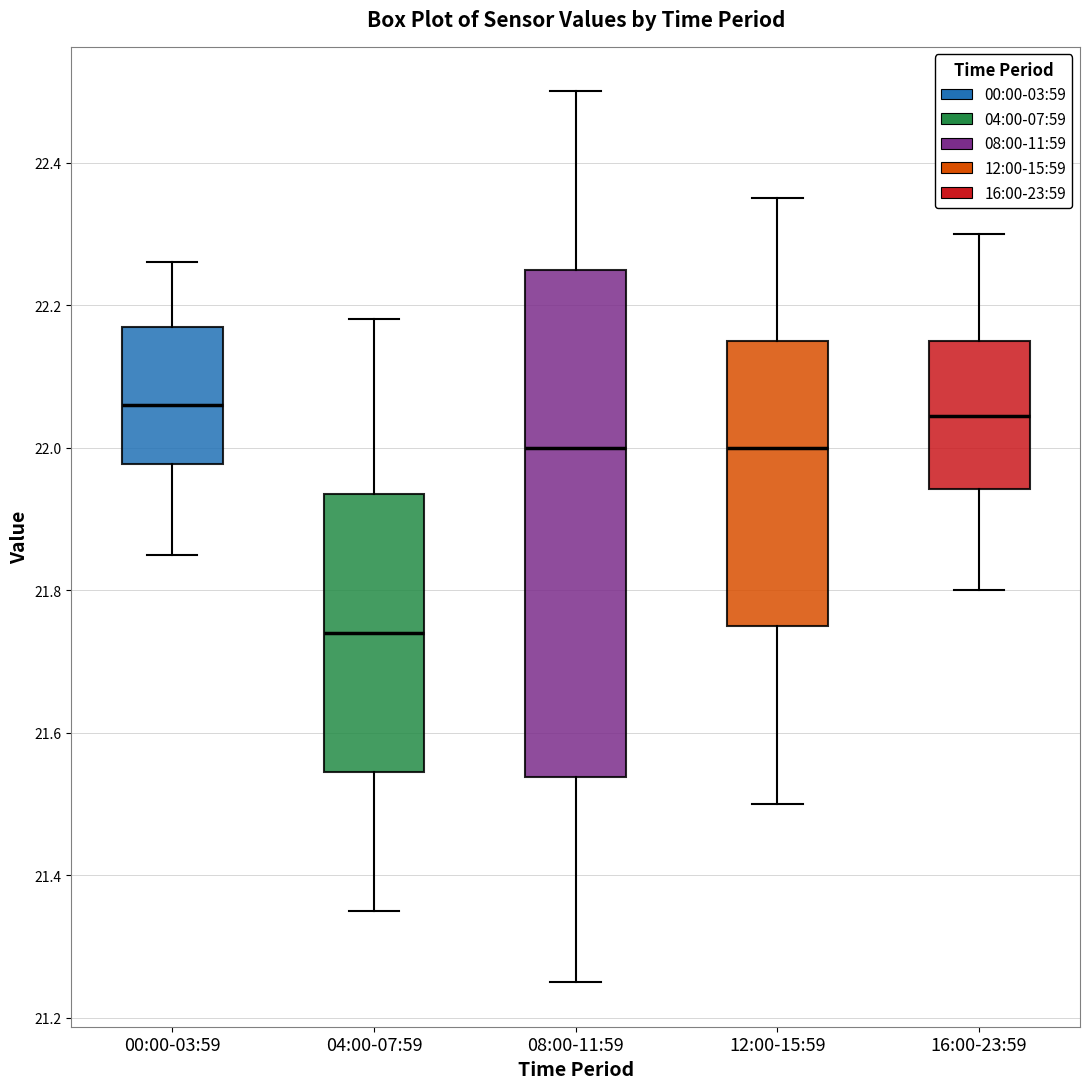

Comparing the boxes themselves (not the whiskers), which one is the tallest?

08:00-11:59